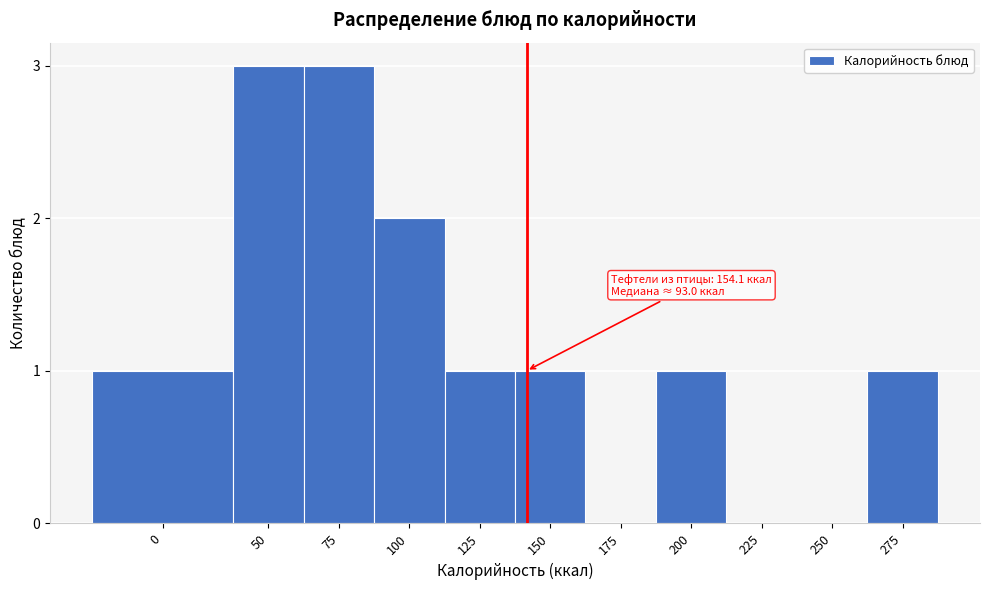

Reading left to right, transcribe all the data shown in this chart.

0=1	50=3	75=3	100=2	125=1	150=1	175=0	200=1	225=0	250=0	275=1